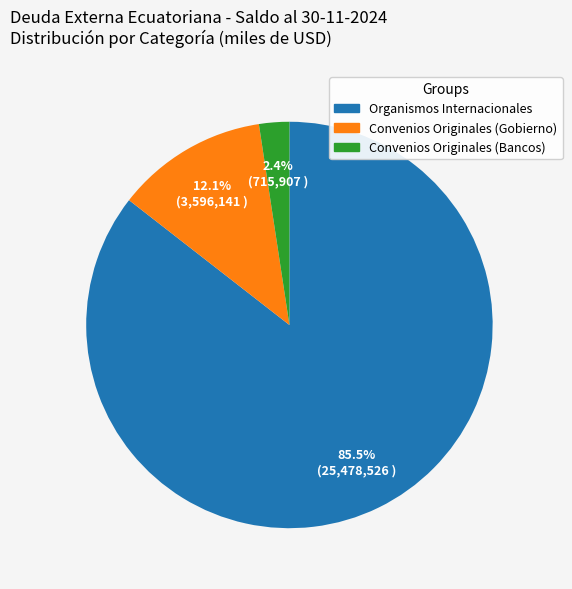

How many segments does this pie chart have?

3